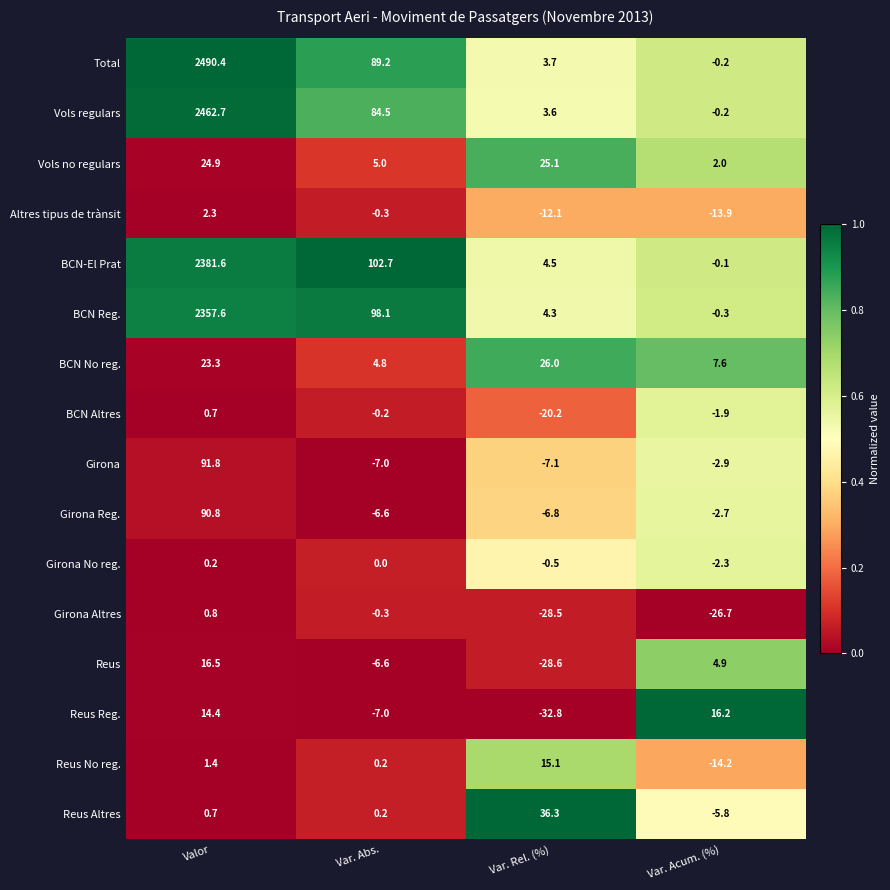

Which series changed the most between Valor and Var. Rel. (%)?

Total